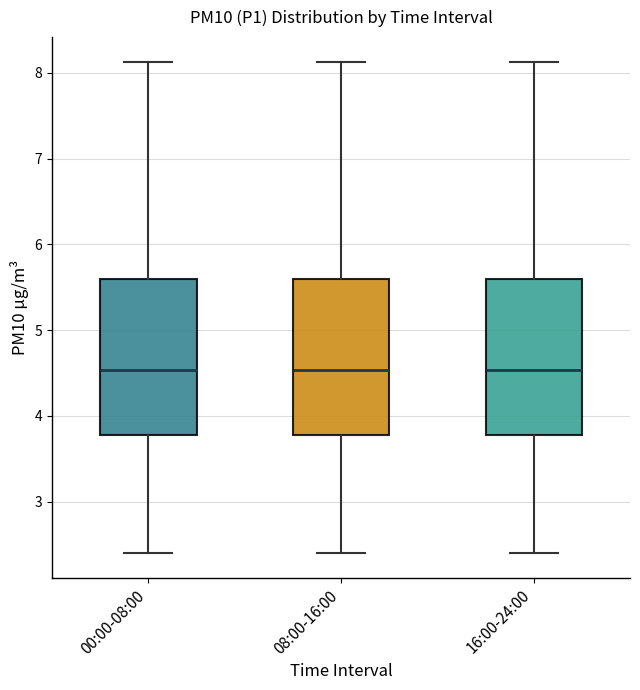

Reading left to right, transcribe this box plot: for each box, give where its median line is, the range the box spans, and where its two whiskers end, as read against the y-axis. The values are not printed on the chart, so give them approximately, as read against the axis.

00:00-08:00: median 4.5, box 3.8 to 5.6, whiskers 2.4 to 8.1
08:00-16:00: median 4.5, box 3.8 to 5.6, whiskers 2.4 to 8.1
16:00-24:00: median 4.5, box 3.8 to 5.6, whiskers 2.4 to 8.1